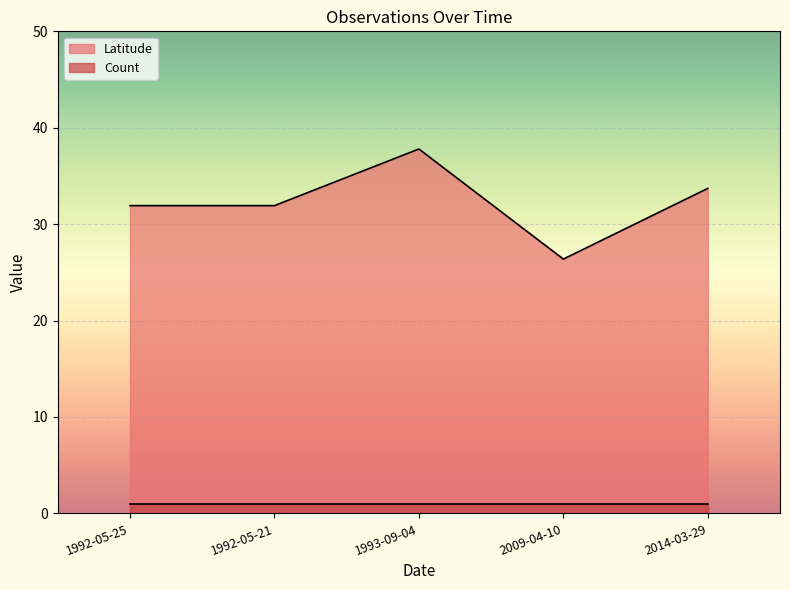

The chart shows a value of 33.7 at 2014-03-29. True or false?

True